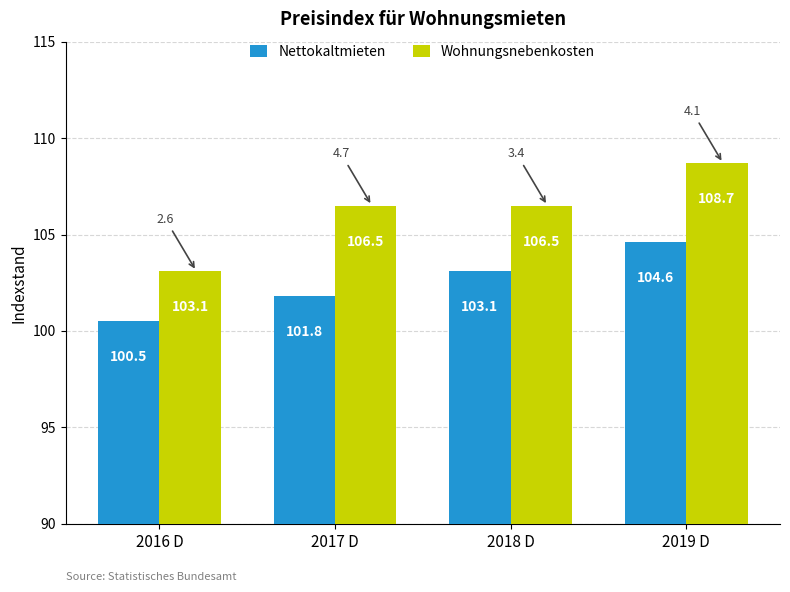

The value of Wohnungsnebenkosten at 2019 D is 49.9. True or false?

False